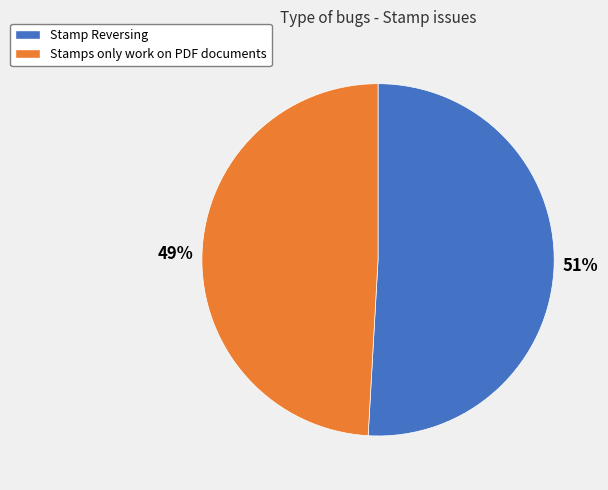

Which category has the biggest portion of the pie?

Stamp Reversing